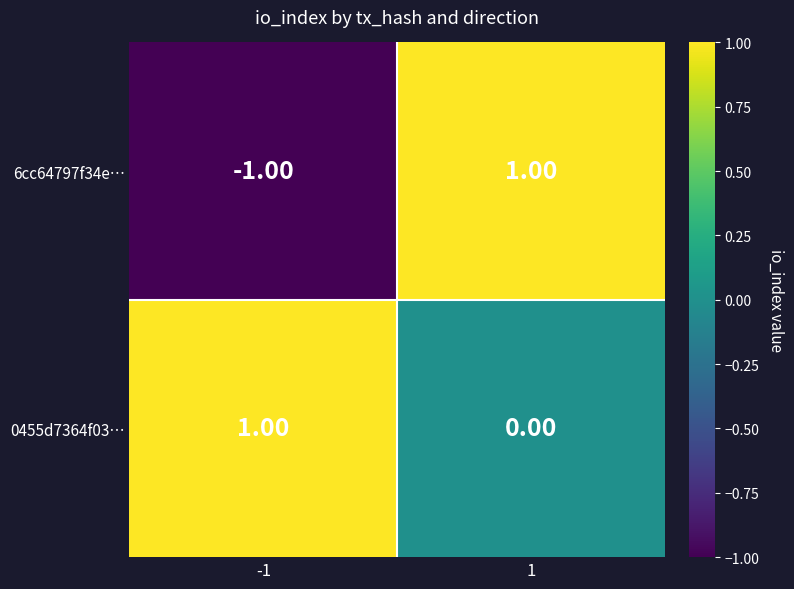

Rank the categories by 6cc64797f34e… value from lowest to highest.

-1, 1